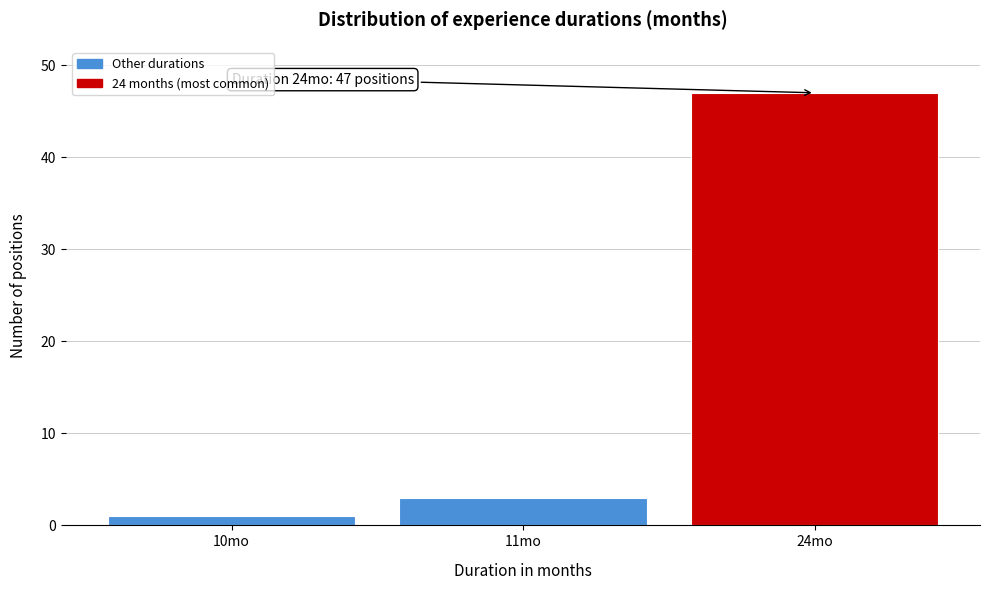

Reading left to right, list all the values displayed in this chart.

1	3	47